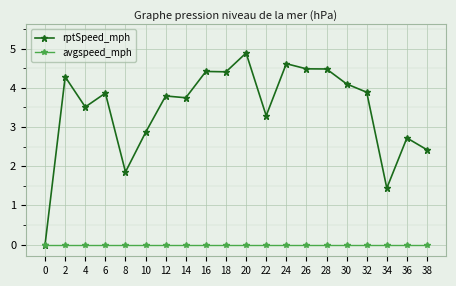

At 14, list the series in order from smallest to largest.

avgspeed_mph, rptSpeed_mph